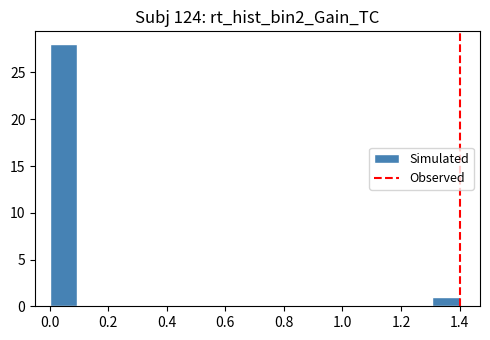

Reading left to right, list every bar in this chart as the range it spans on the x-axis followed by its height. Neither the bar edges nor the heights are printed on the chart, so give them approximately, as read against the axes.

0.00 to 0.10: 28
0.10 to 0.18: 0
0.18 to 0.28: 0
0.28 to 0.38: 0
0.38 to 0.46: 0
0.46 to 0.56: 0
0.56 to 0.66: 0
0.66 to 0.74: 0
0.74 to 0.84: 0
0.84 to 0.94: 0
0.94 to 1.02: 0
1.02 to 1.12: 0
1.12 to 1.22: 0
1.22 to 1.30: 0
1.30 to 1.40: 1